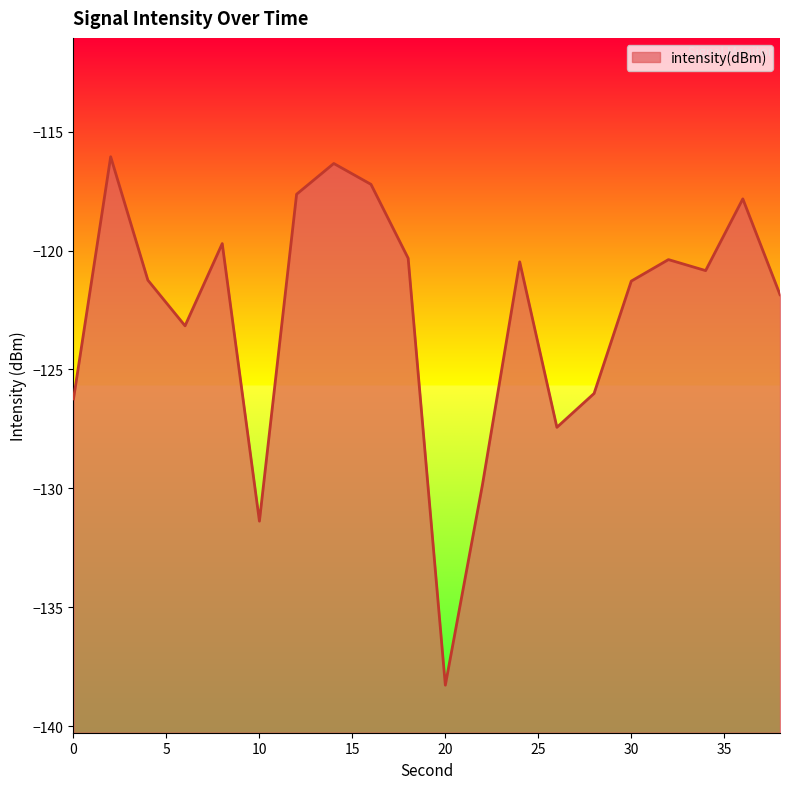

How many data points are above -120?

6